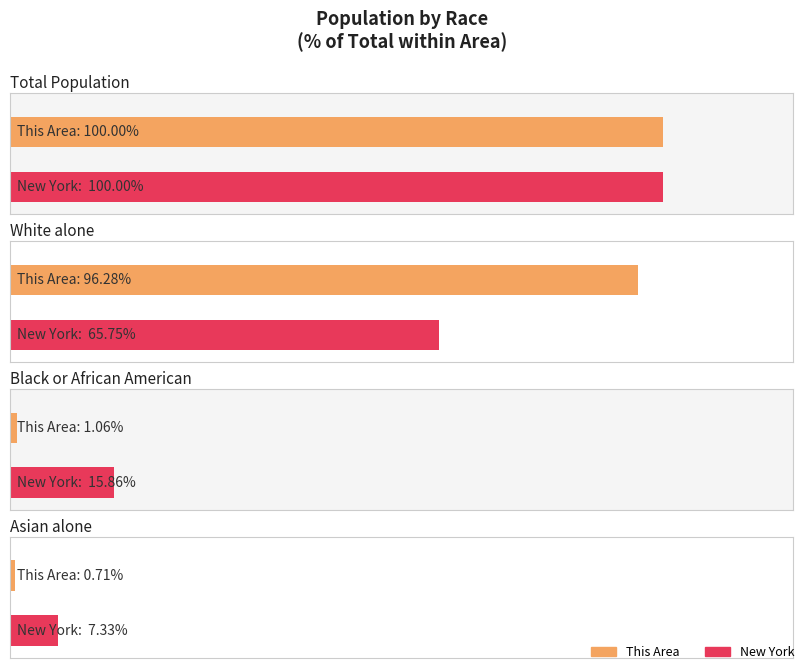

Does the chart contain any negative values?

No